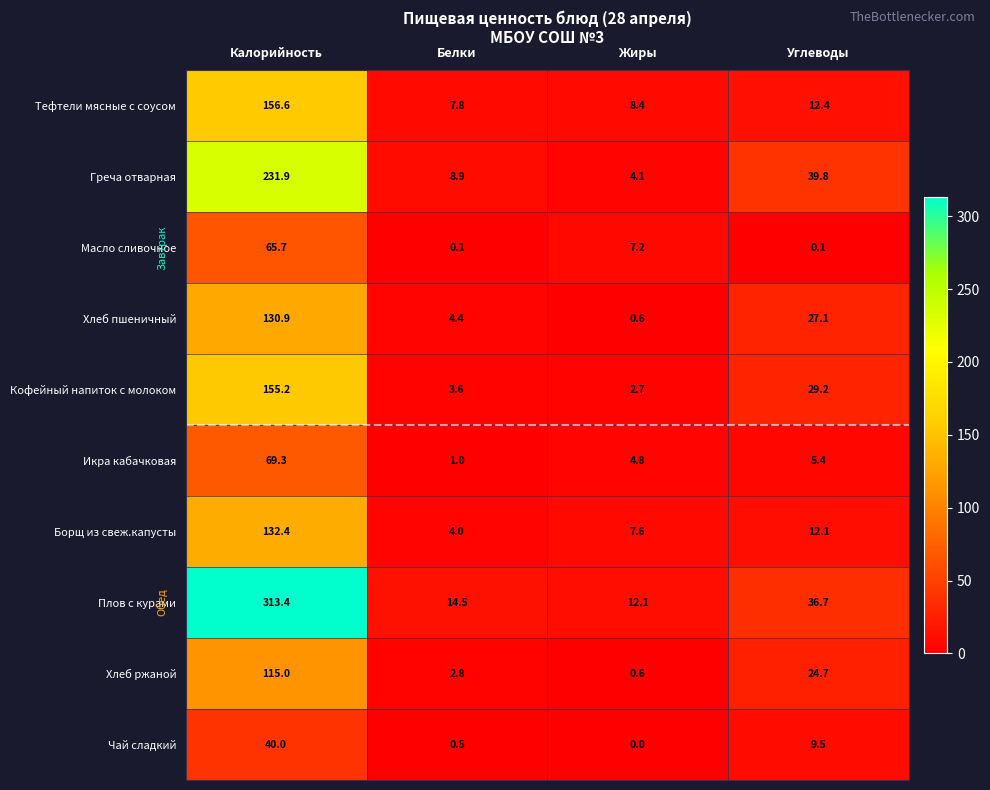

Between Калорийность and Белки, which series saw the biggest shift?

Плов с курами